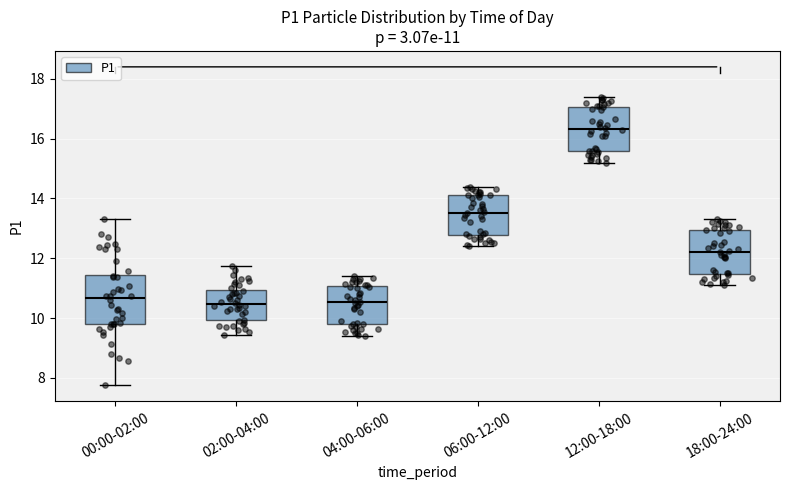

Which box has the highest median line?

12:00-18:00